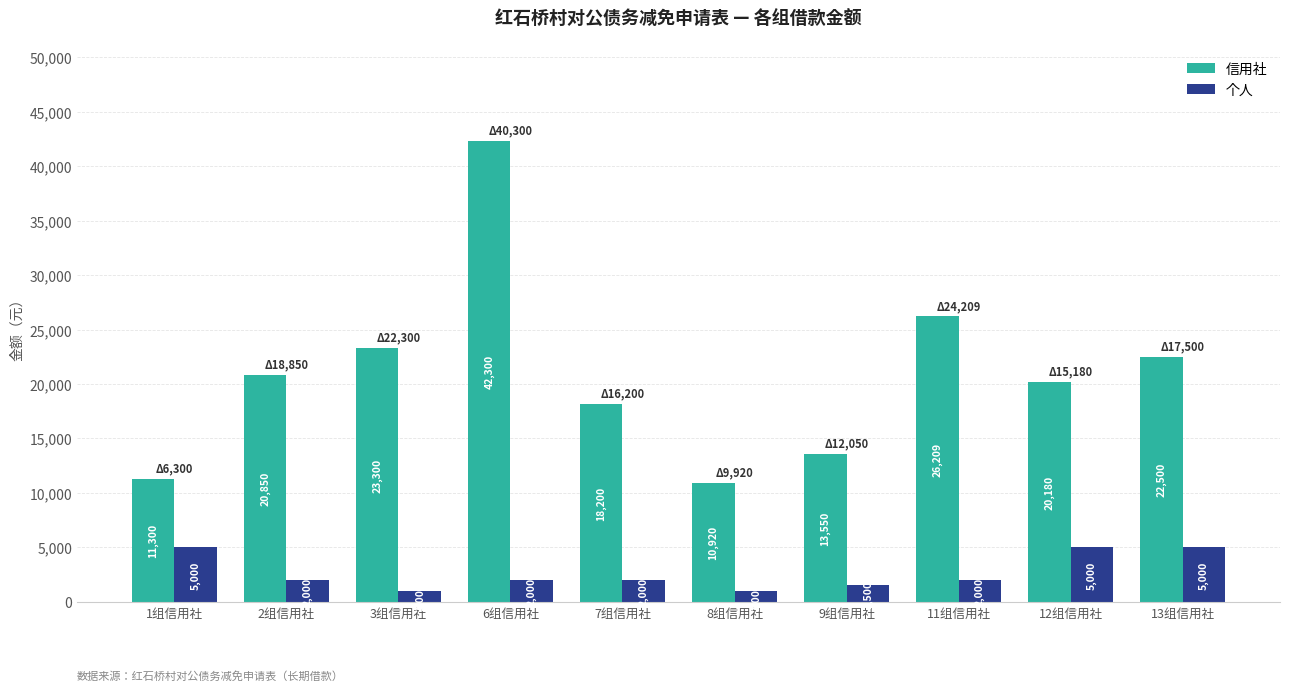

Reading left to right, list all the values displayed in this chart.

信用社: 1组信用社=11300	2组信用社=20850	3组信用社=23300	6组信用社=42300	7组信用社=18200	8组信用社=10920	9组信用社=13550	11组信用社=26209	12组信用社=20180	13组信用社=22500
个人: 1组信用社=5000	2组信用社=2000	3组信用社=1000	6组信用社=2000	7组信用社=2000	8组信用社=1000	9组信用社=1500	11组信用社=2000	12组信用社=5000	13组信用社=5000